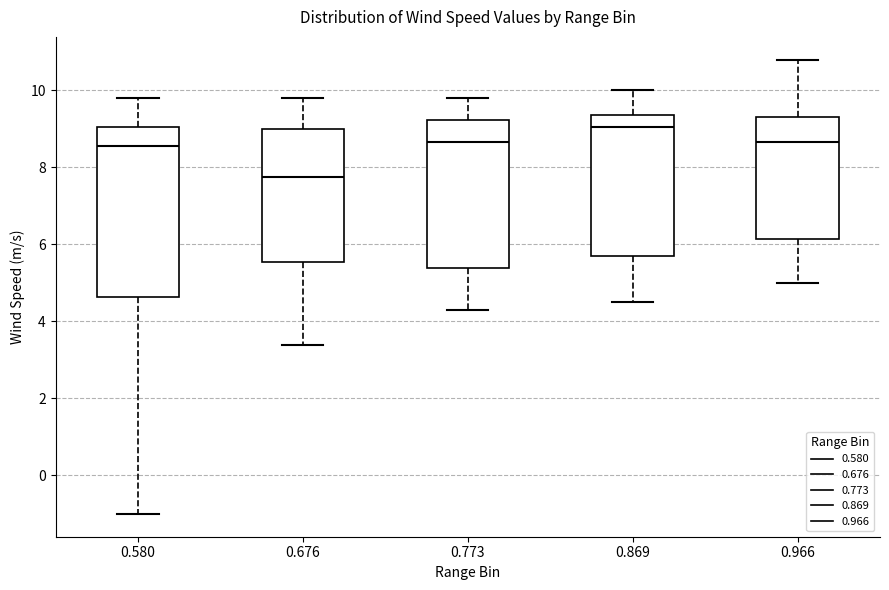

Which box is the tallest, from its lower edge to its upper edge?

0.580